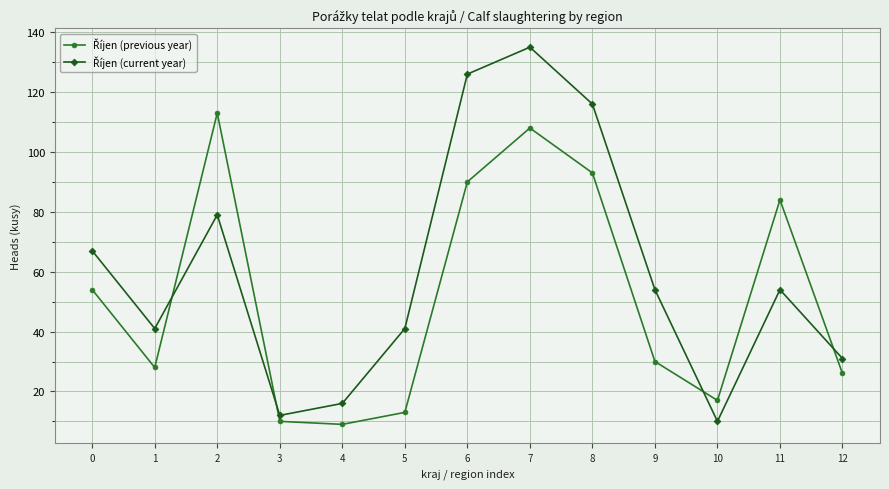

What is the total value across all series at 5?

54